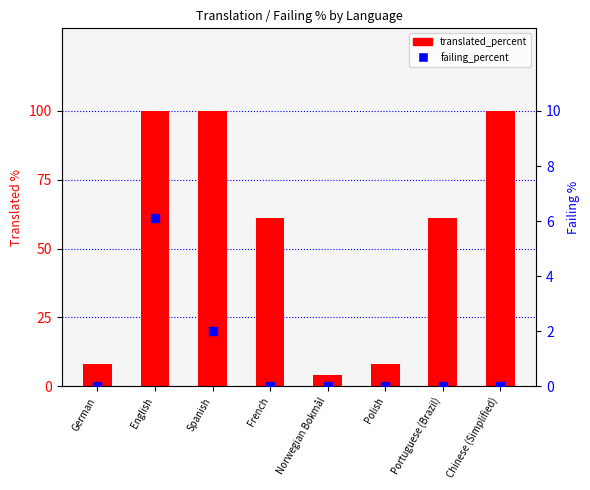

At which category is the sum across all series the highest?

English